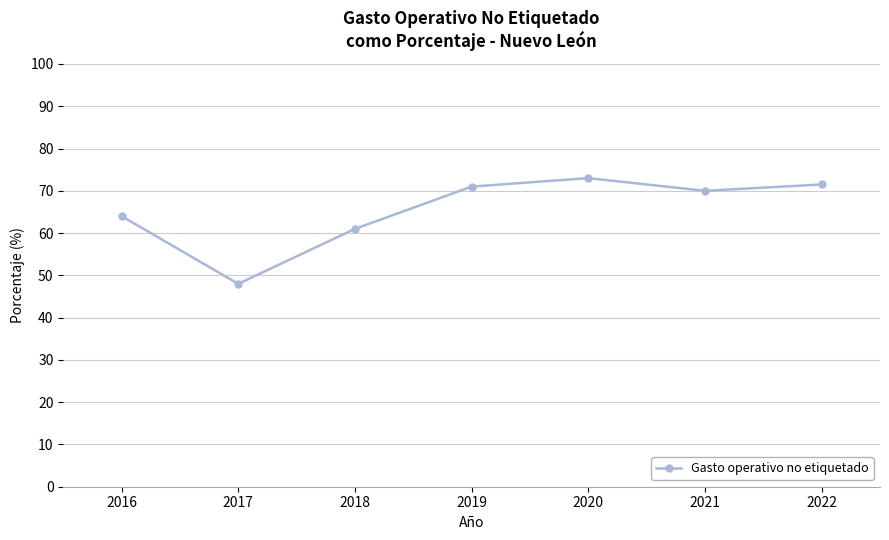

Reading left to right, extract all data points from this chart.

2016=64.0	2017=48.0	2018=61.0	2019=71.0	2020=73.0	2021=70.0	2022=71.5